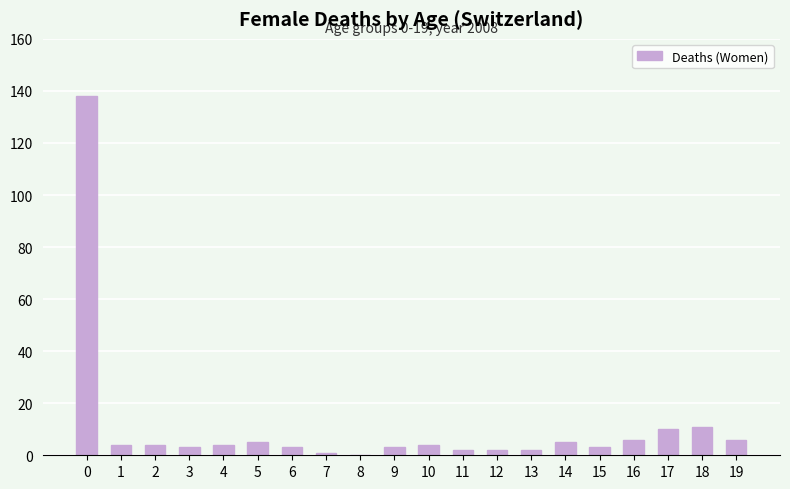

Does the chart contain stacked bars?

No